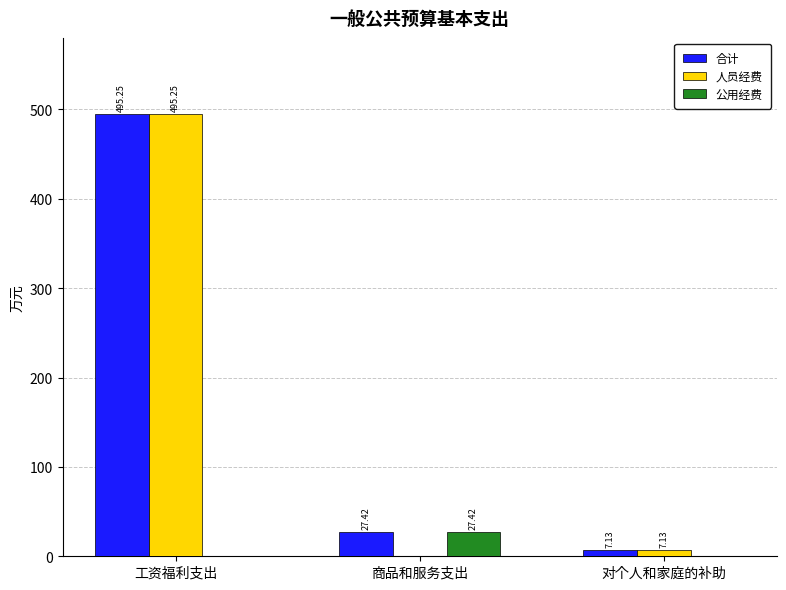

At which label does 人员经费 first exceed 7?

工资福利支出